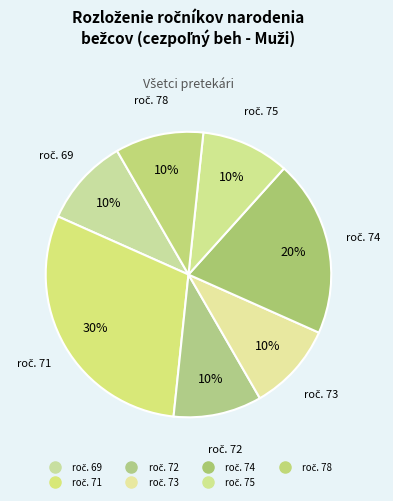

How many slices are in this pie chart?

7